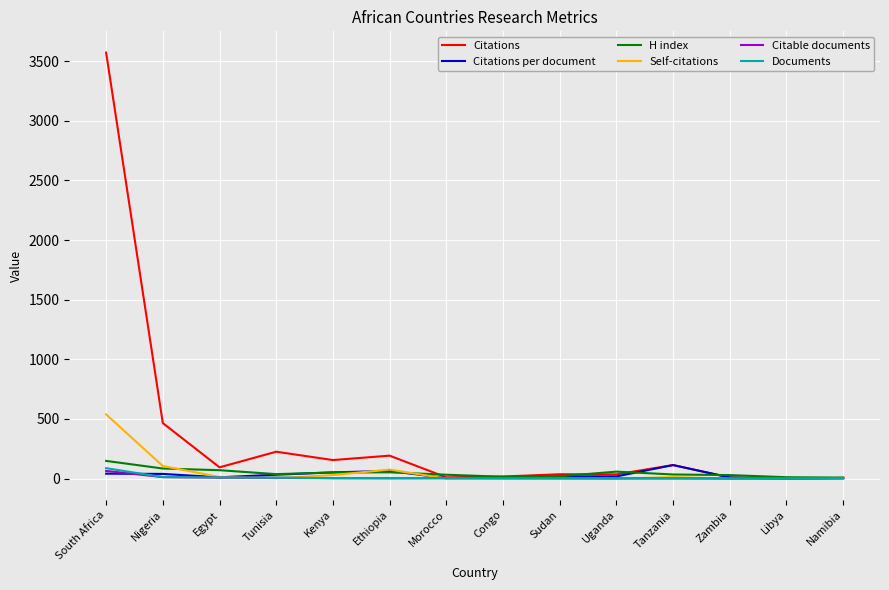

What is the sum of all H index values?

648.0